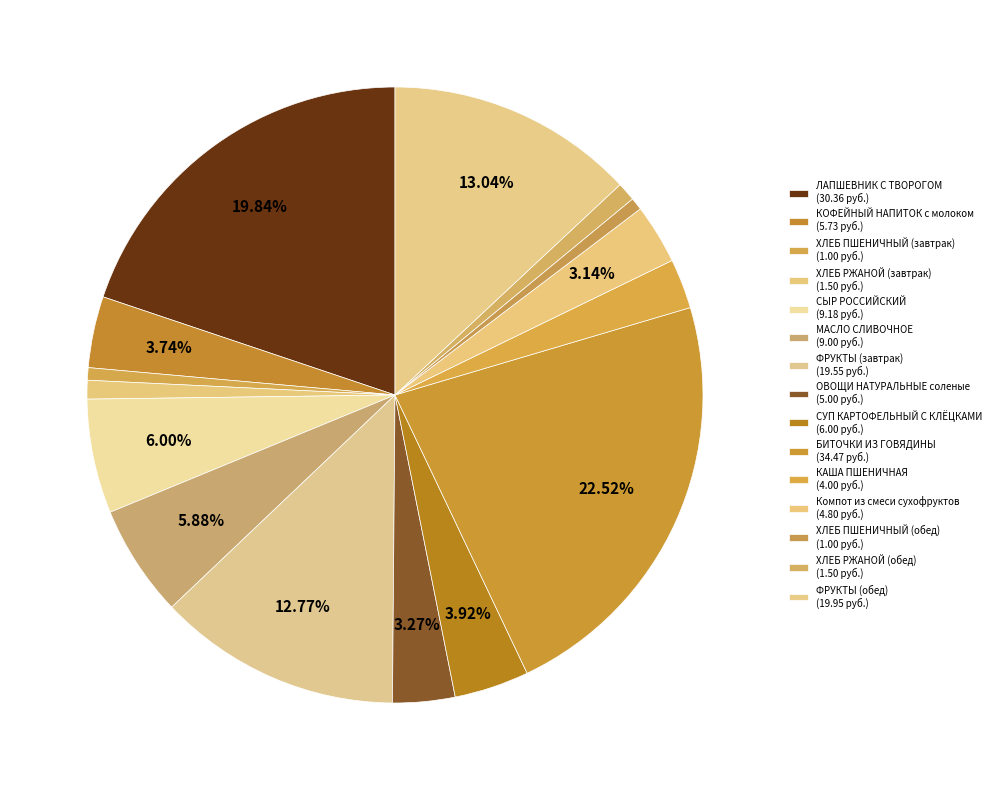

Which category has the biggest portion of the pie?

БИТОЧКИ ИЗ ГОВЯДИНЫ